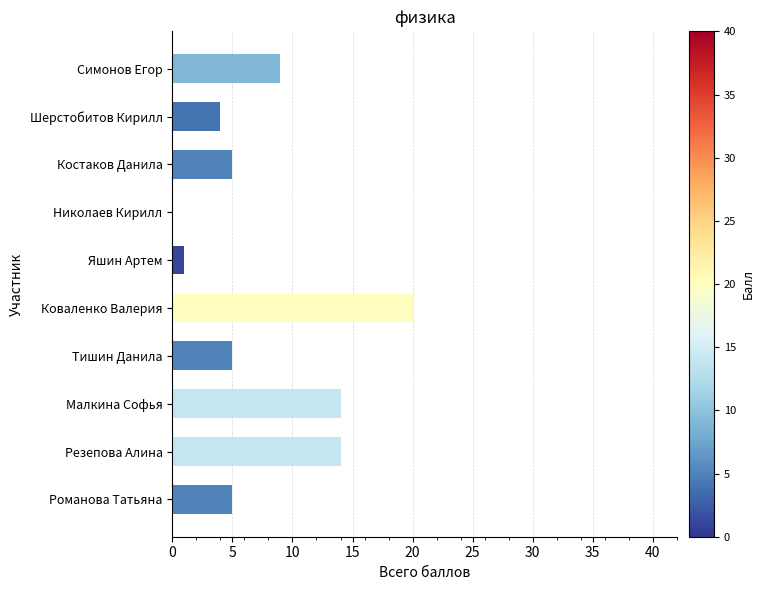

What is the approximate value at Резепова Алина?

14